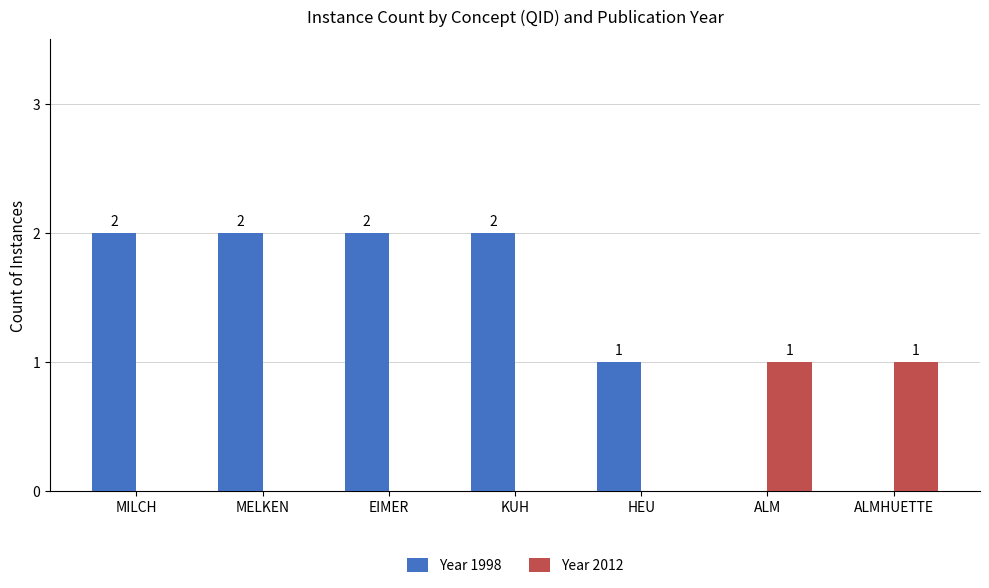

What is the sum of the Year 2012 values at ALM and HEU?

1